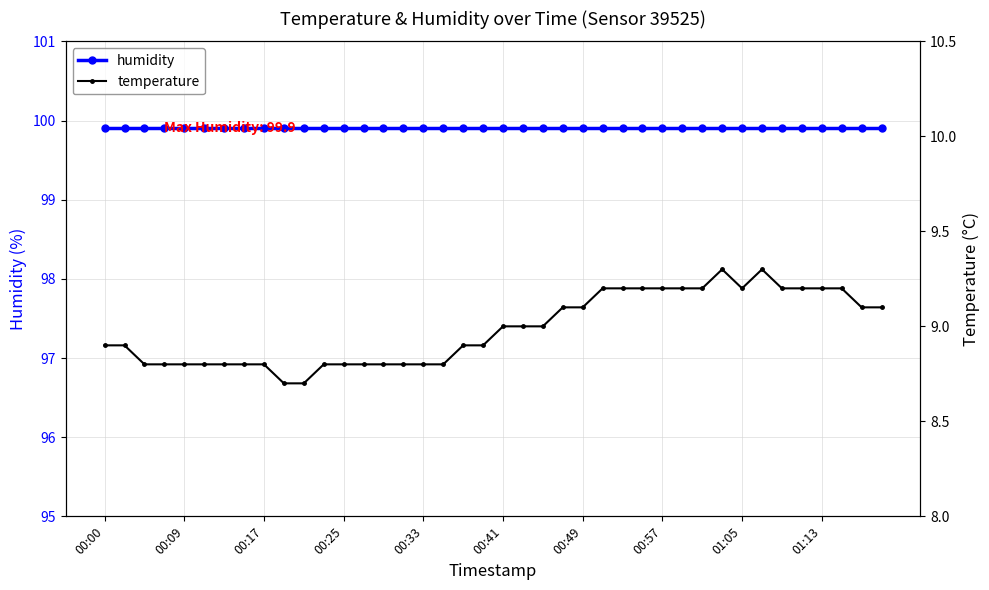

What is the spread (max minus min) of values at 10?

91.2